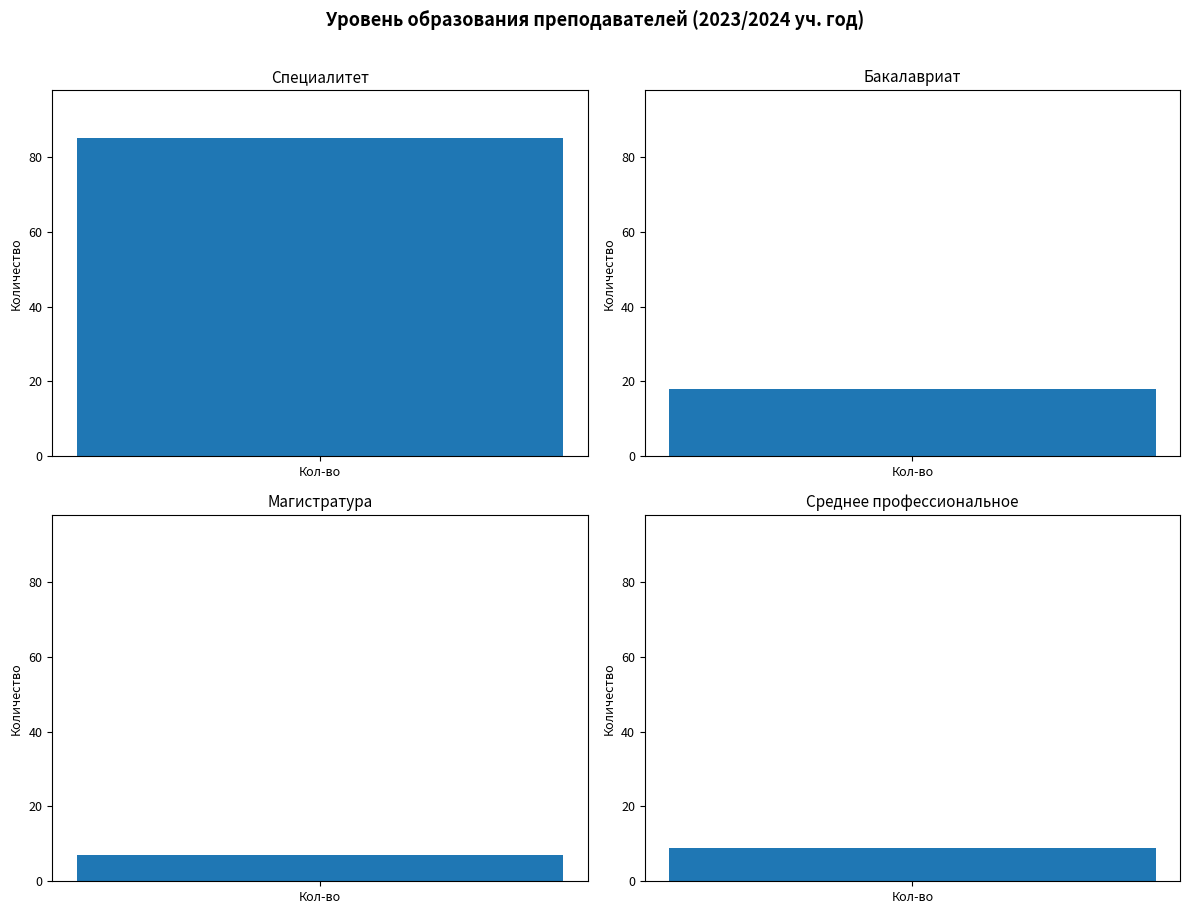

Rank the categories by value from highest to lowest.

высшее профессиональное (специалитет), высшее профессиональное (бакалавриат), среднее профессиональное, высшее профессиональное (магистратура)